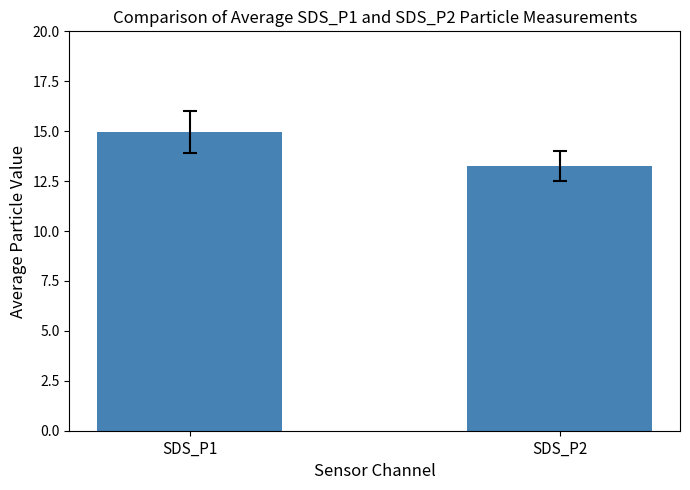

Where does the data first go above 14?

SDS_P1